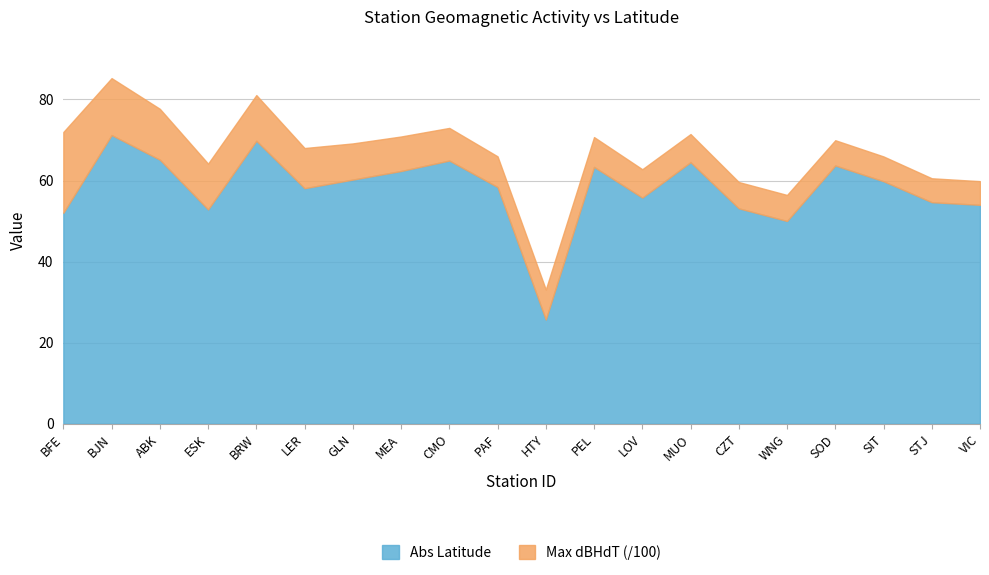

True or false: Abs Latitude has more than 0 interior local peaks.

True